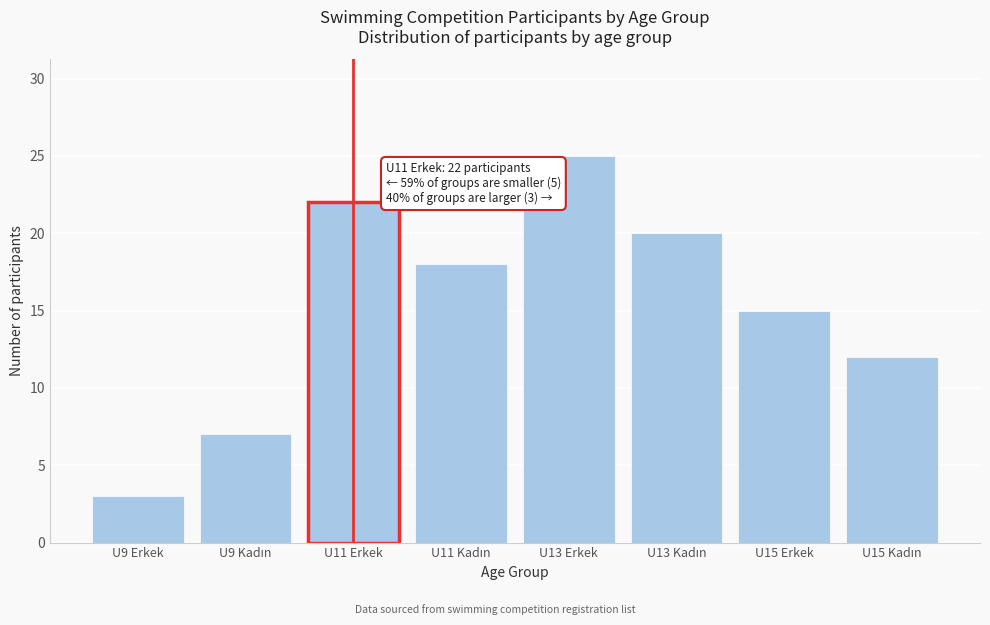

Reading right to left, list all the values displayed in this chart.

12	15	20	25	18	22	7	3